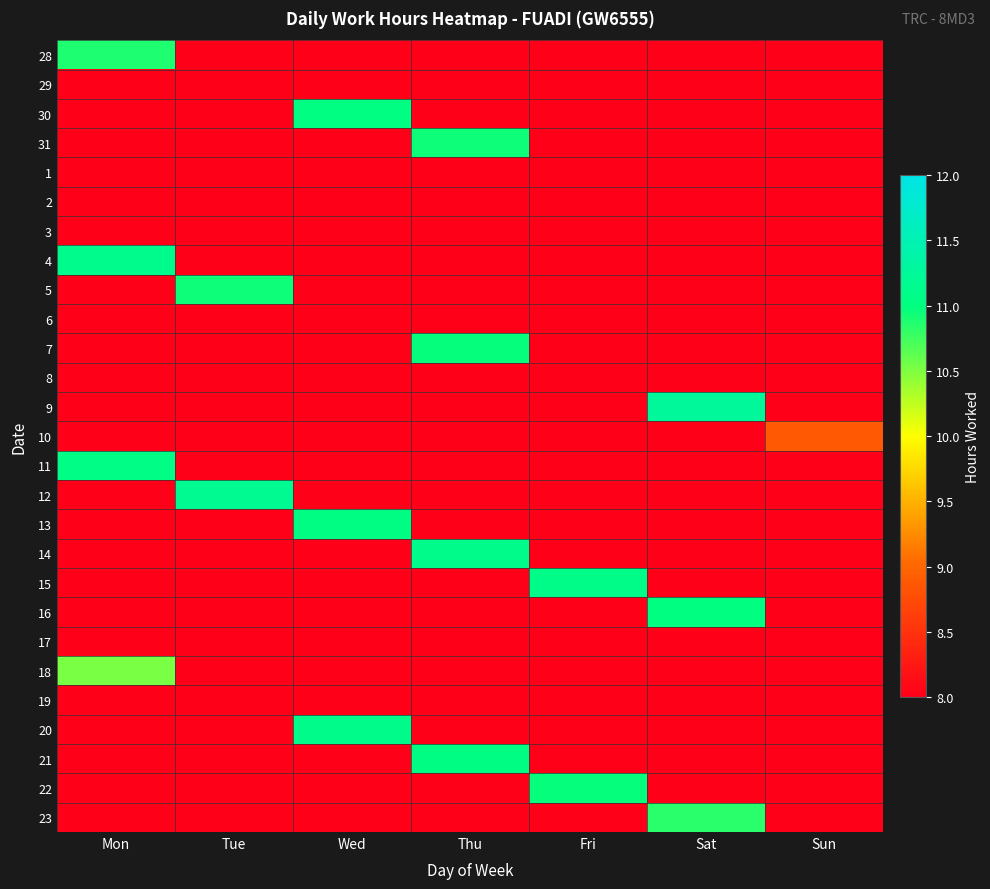

What is the maximum value shown in the chart?

11.2